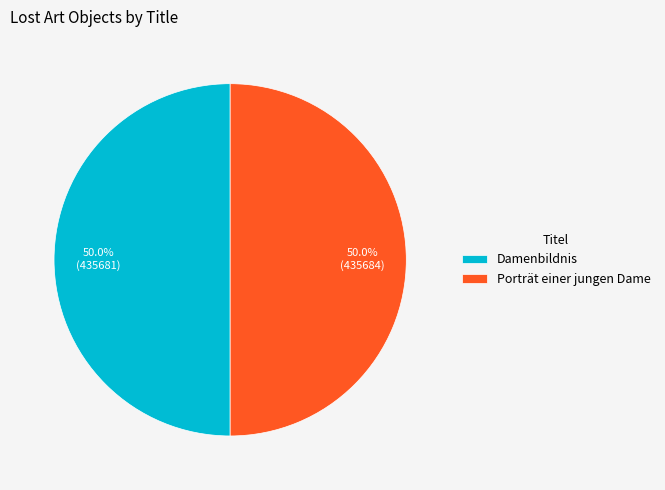

Is it true that Porträt einer jungen Dame is 50% of the pie?

True